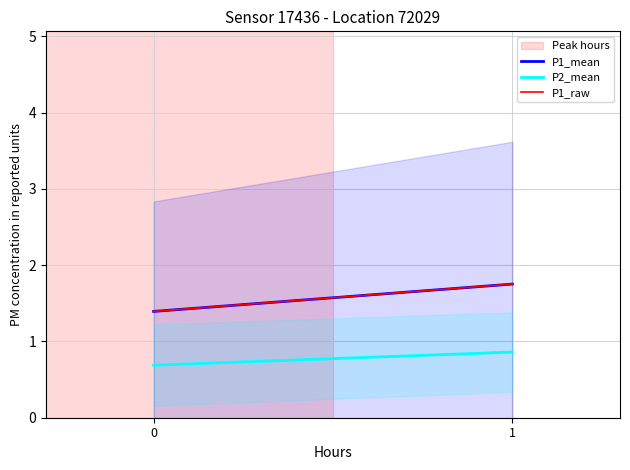

What are all the series names shown in the legend?

P1_mean, P2_mean, P1_raw